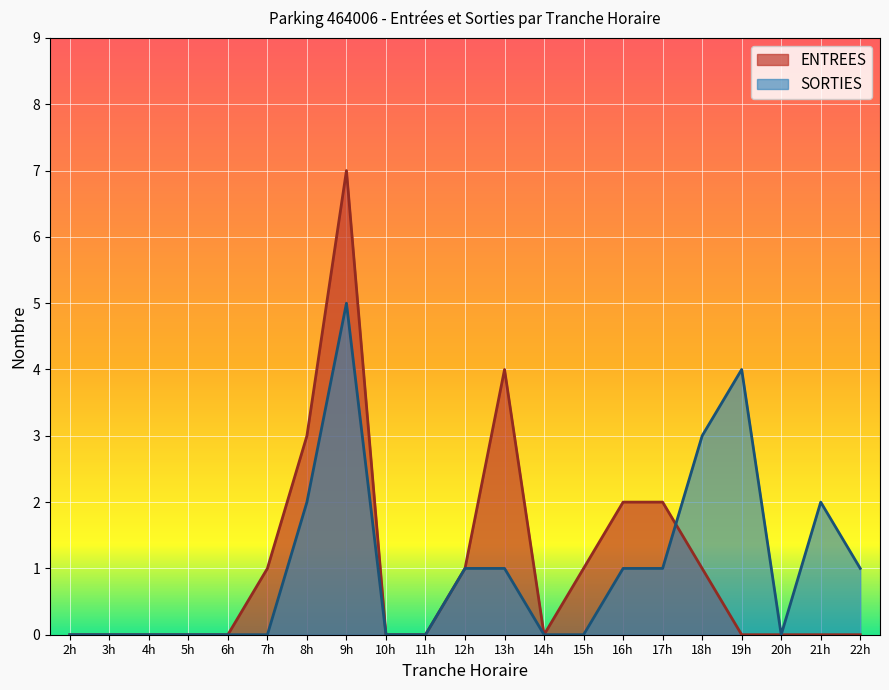

Rank the series by their maximum value, from highest to lowest.

ENTREES, SORTIES